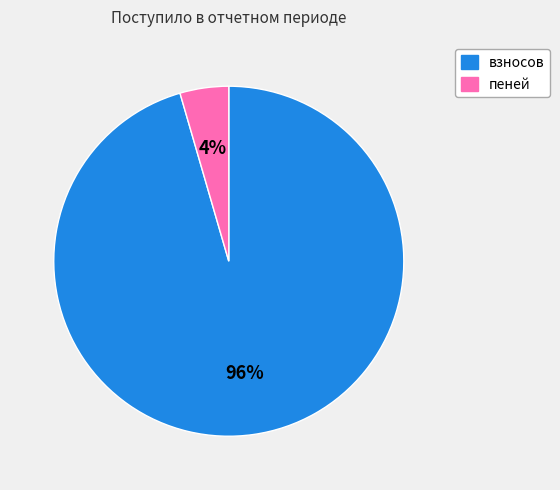

Is the sum of пеней and взносов greater than half?

Yes